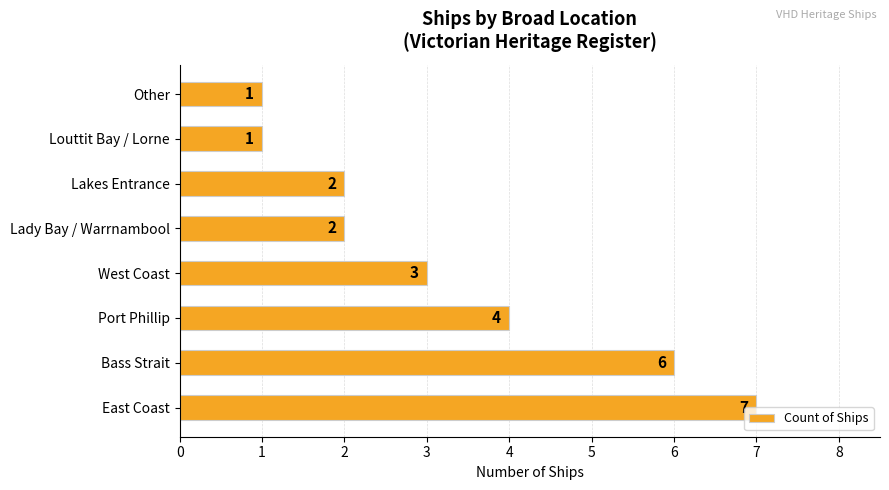

Are the bars grouped side by side (vs. stacked)?

No